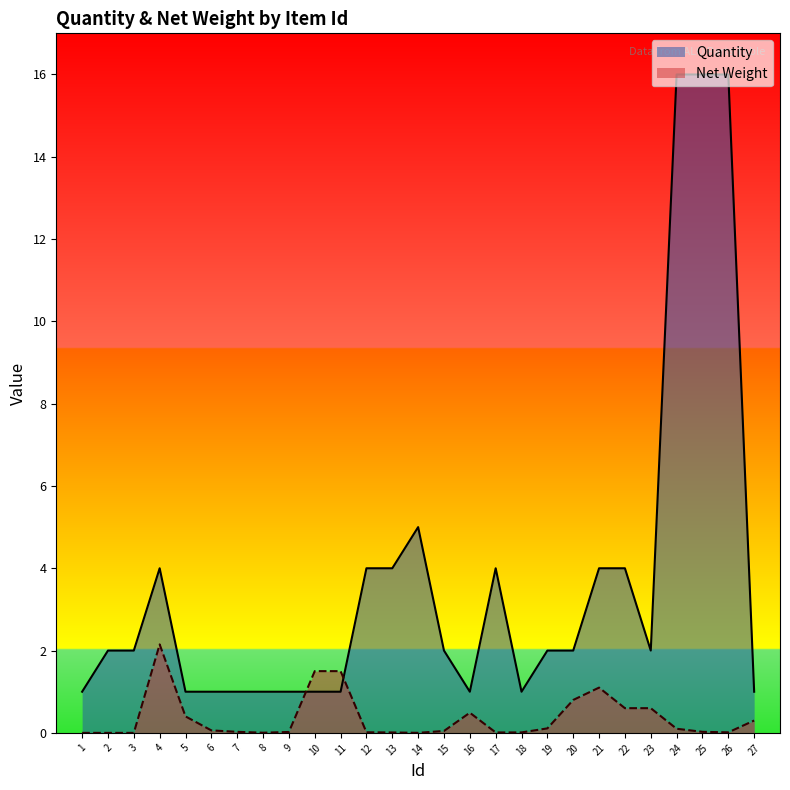

At which label is Quantity closest to 8?

14